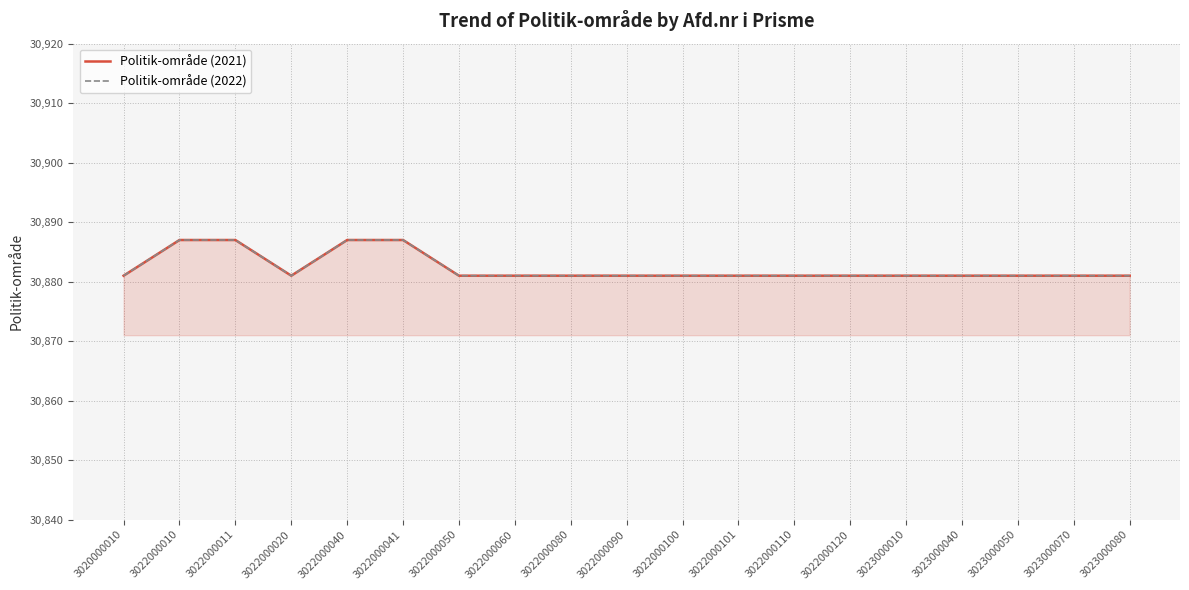

List the labels in order of Politik-område (2021) value, largest first.

3022000010, 3022000011, 3022000040, 3022000041, 3020000010, 3022000020, 3022000050, 3022000060, 3022000080, 3022000090, 3022000100, 3022000101, 3022000110, 3022000120, 3023000010, 3023000040, 3023000050, 3023000070, 3023000080